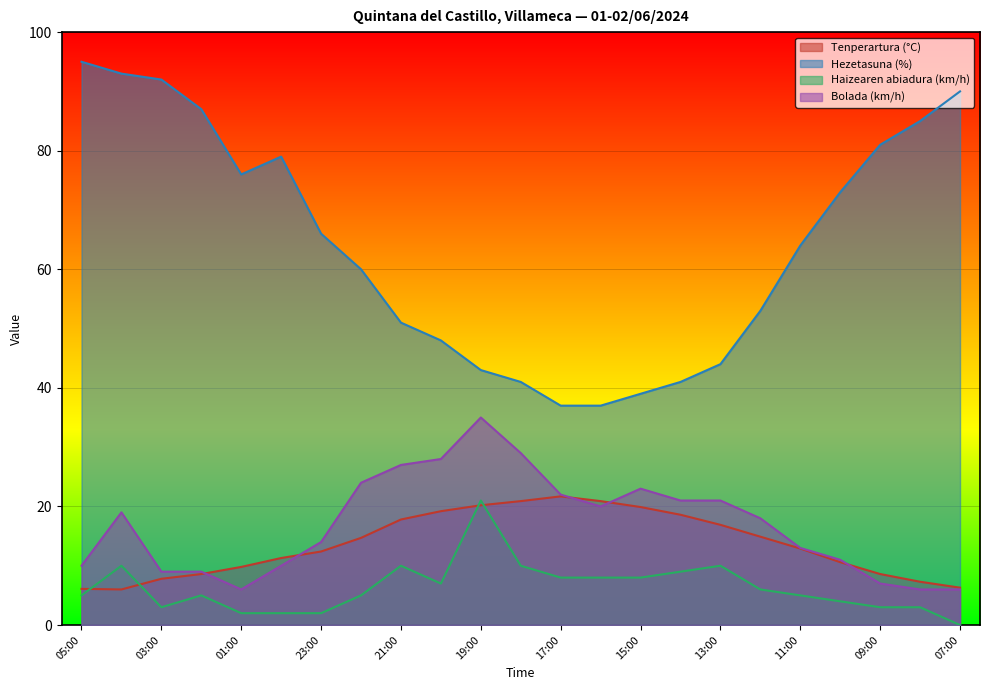

What is the spread (max minus min) of values at 22:00?

55.0